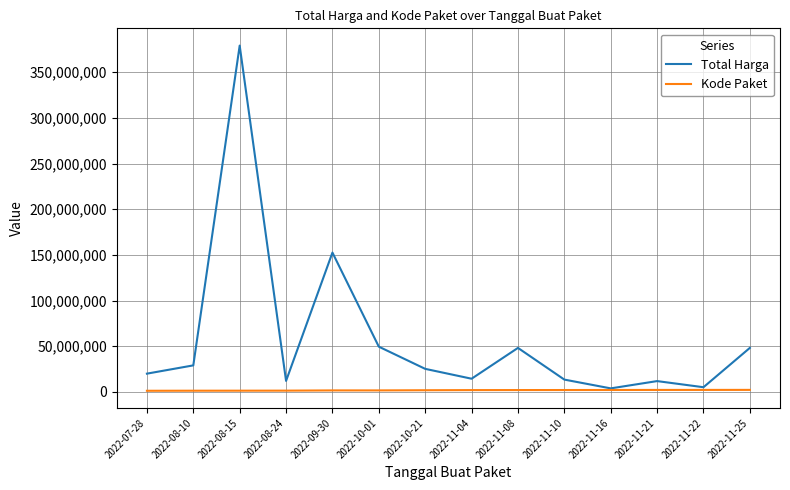

What is the highest value of the Total Harga series?

379075000